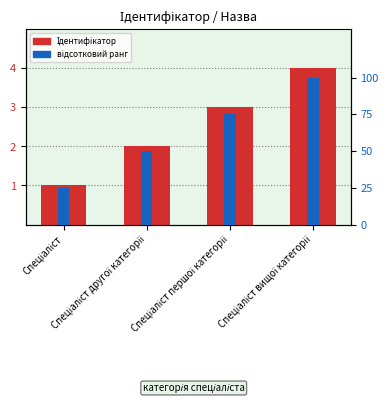

Which series has the widest spread of values?

відсотковий ранг